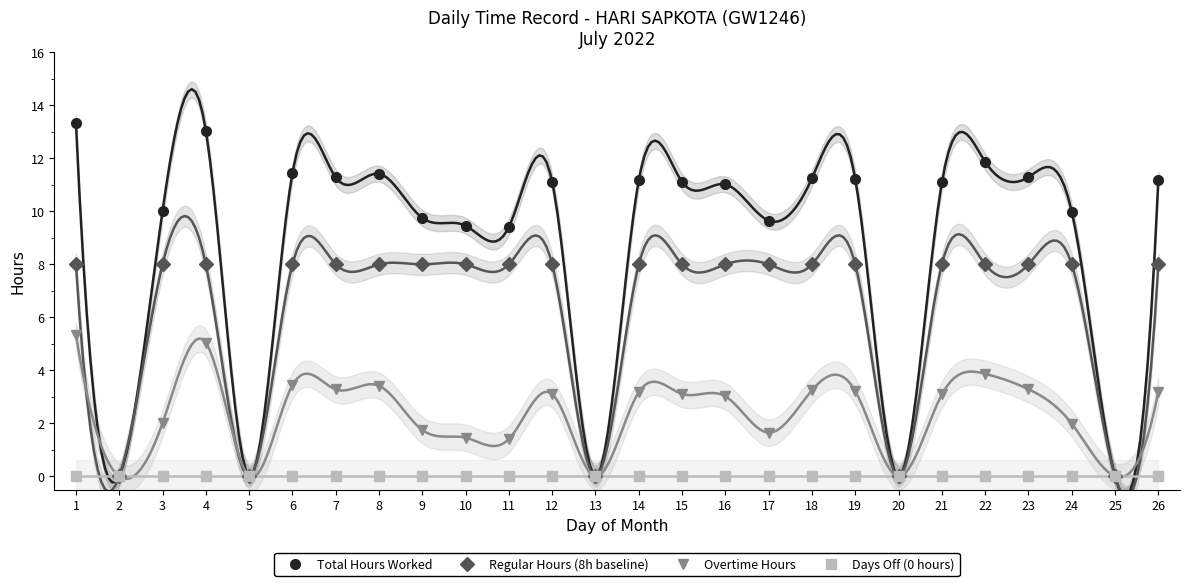

How many lines are shown in the chart?

4